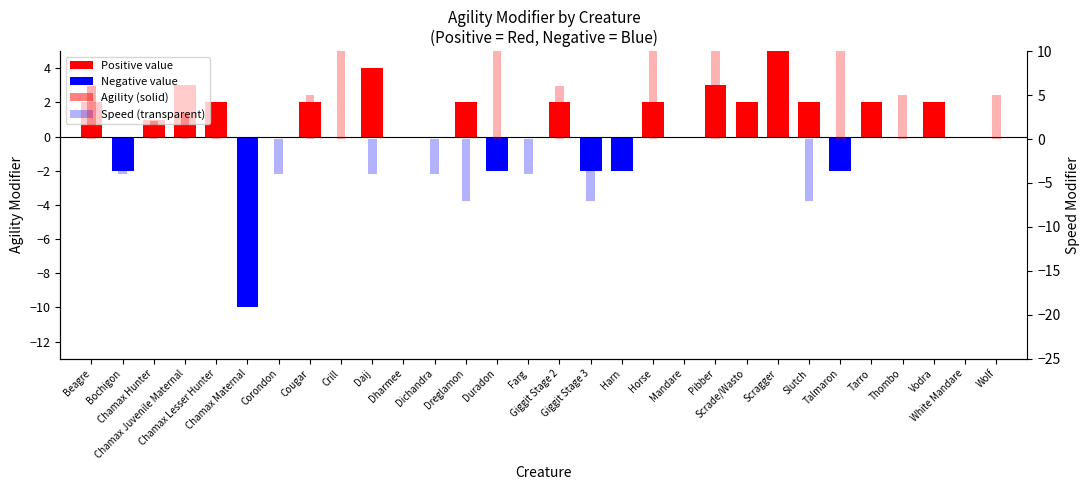

The value of Agility modifier at Beagre is 1. True or false?

False